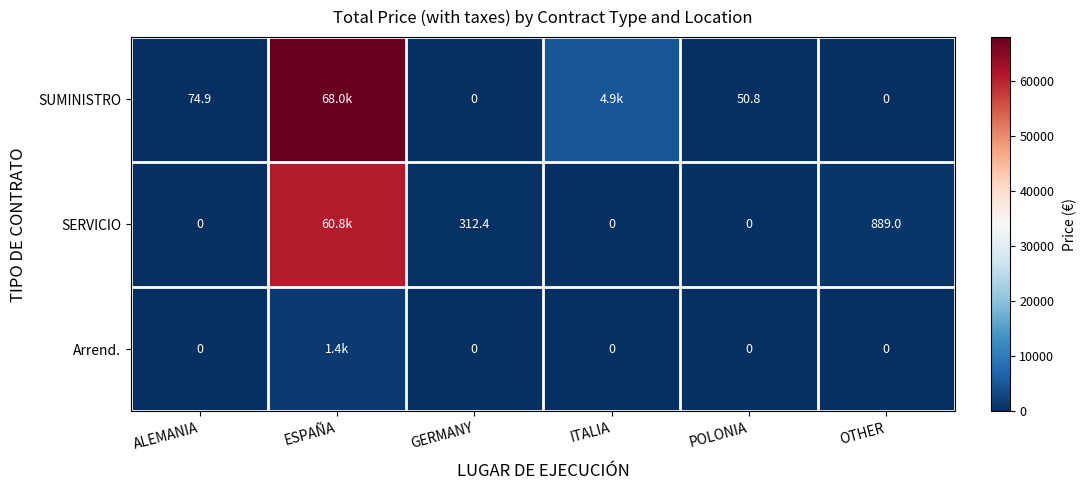

Which series changed the most between ALEMANIA and OTHER?

SERVICIO